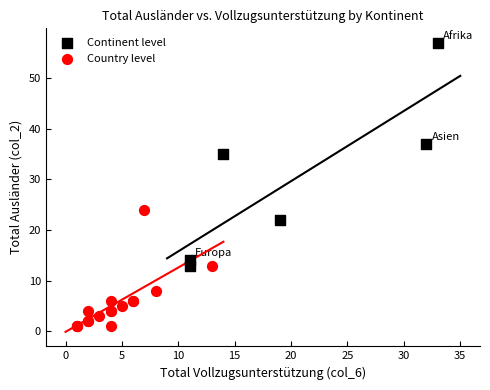

Which series has the widest spread of Y values?

Continent level